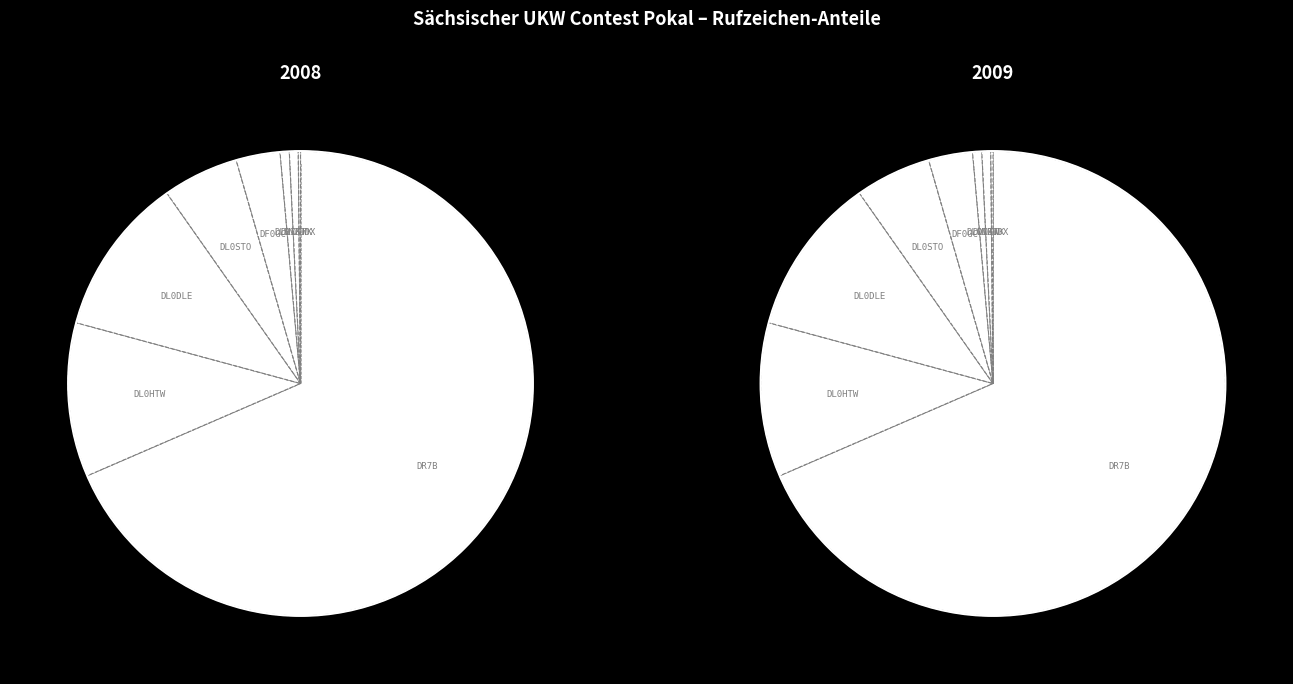

Which category accounts for the majority?

DR7B